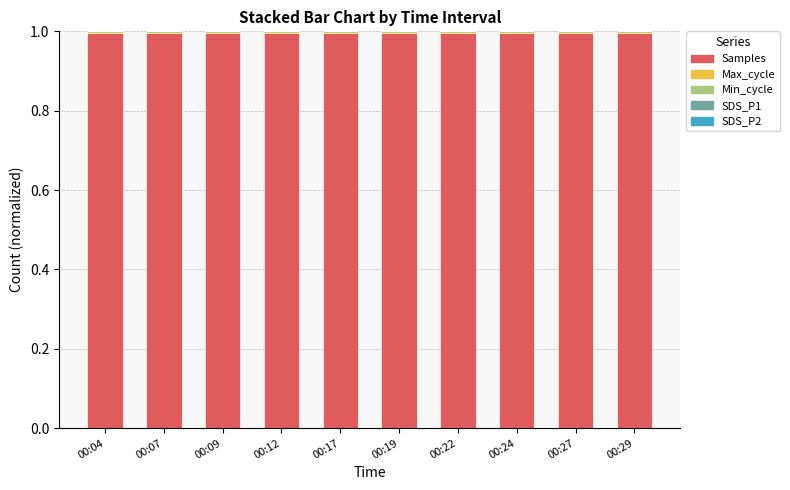

The Samples series shows 1.6 at 00:07. True or false?

False